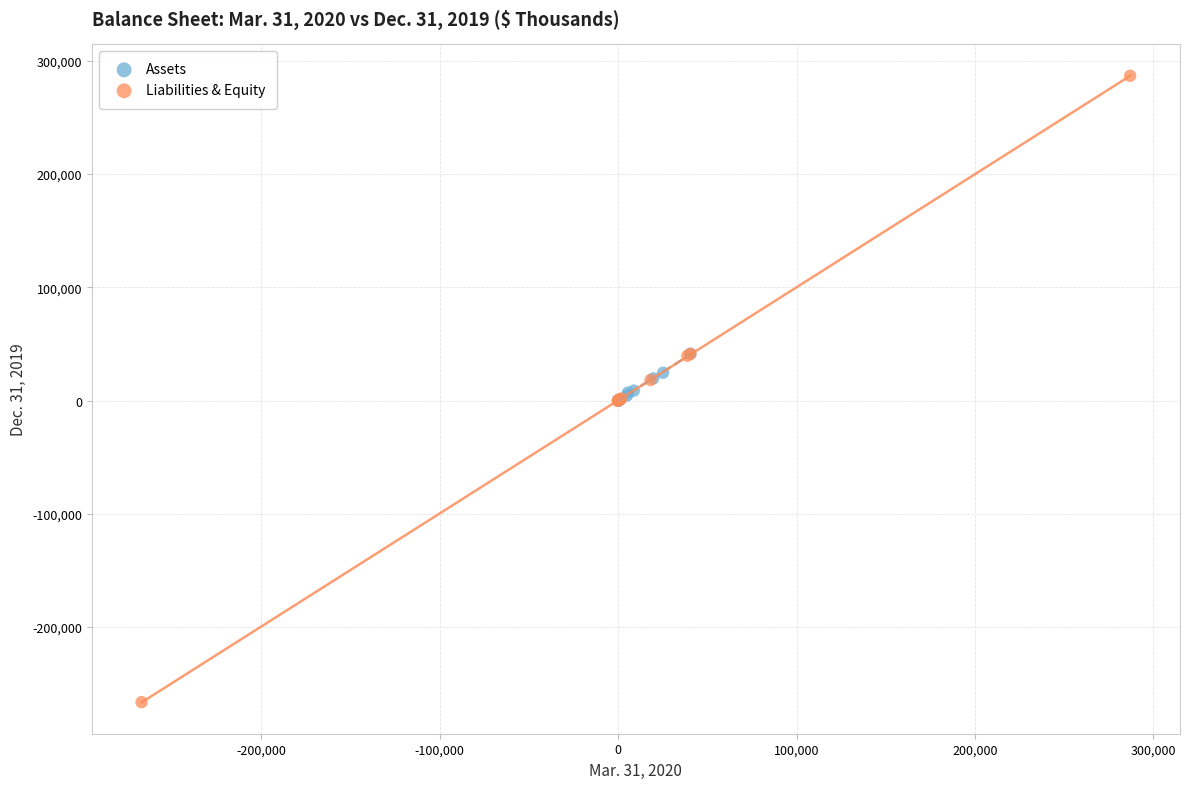

Which series contains the highest Y value?

Liabilities & Equity